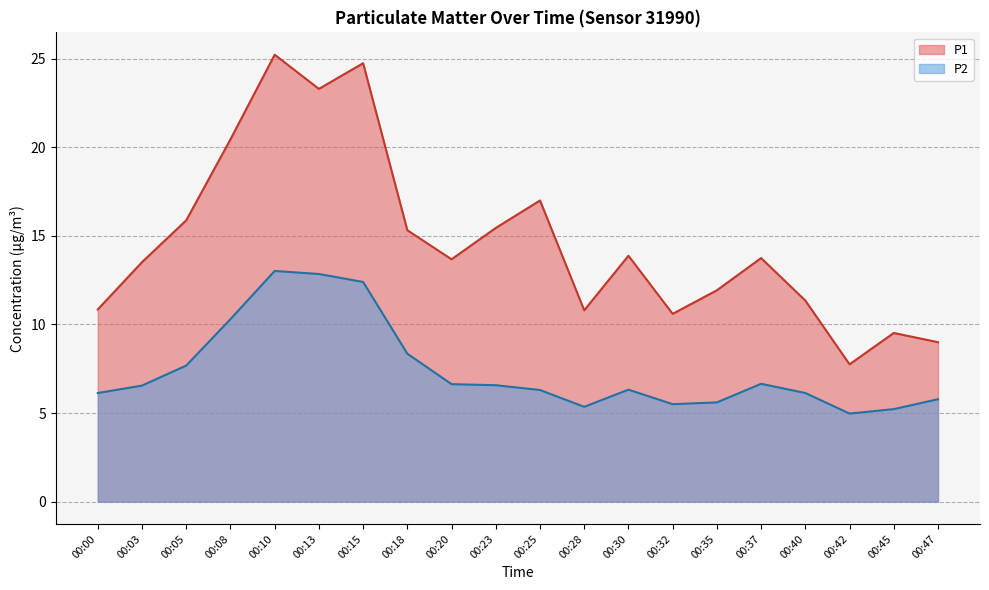

Which series has the largest total across all categories?

P1